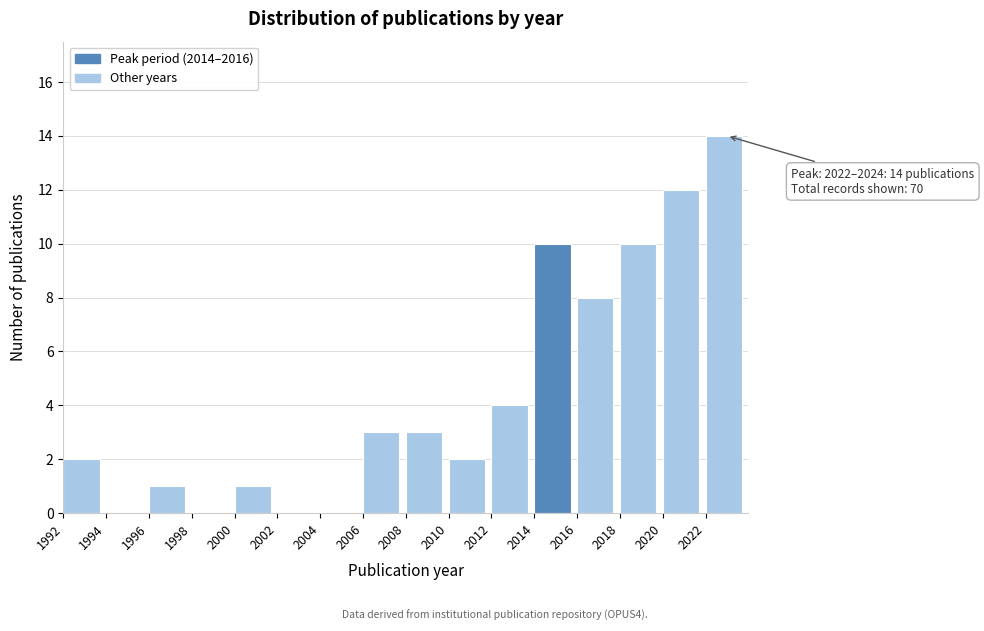

Which range on the x-axis has the tallest bar?

2022 to 2024